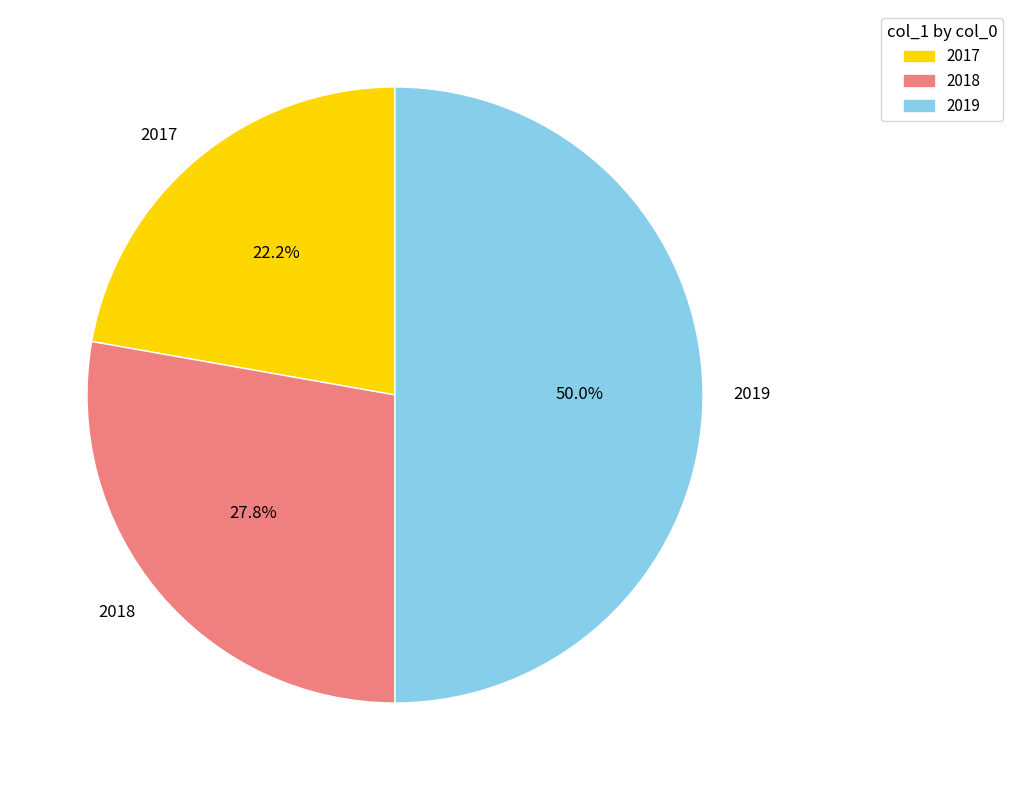

To the nearest percent, what percentage of the pie is 2018?

28%